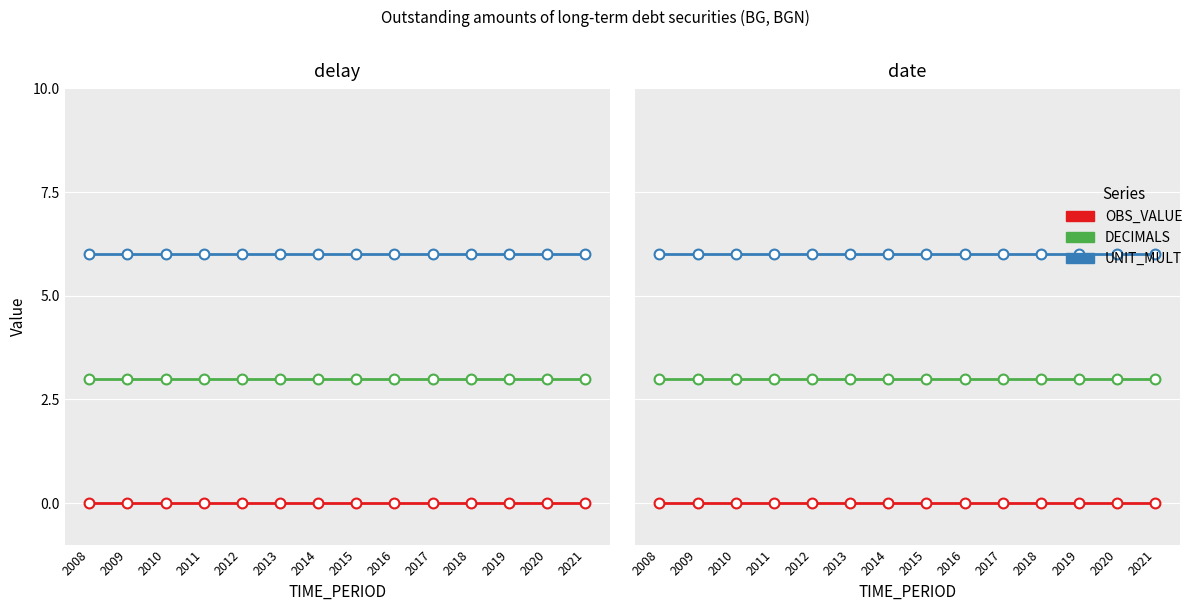

At which category is the sum across all series the highest?

2008